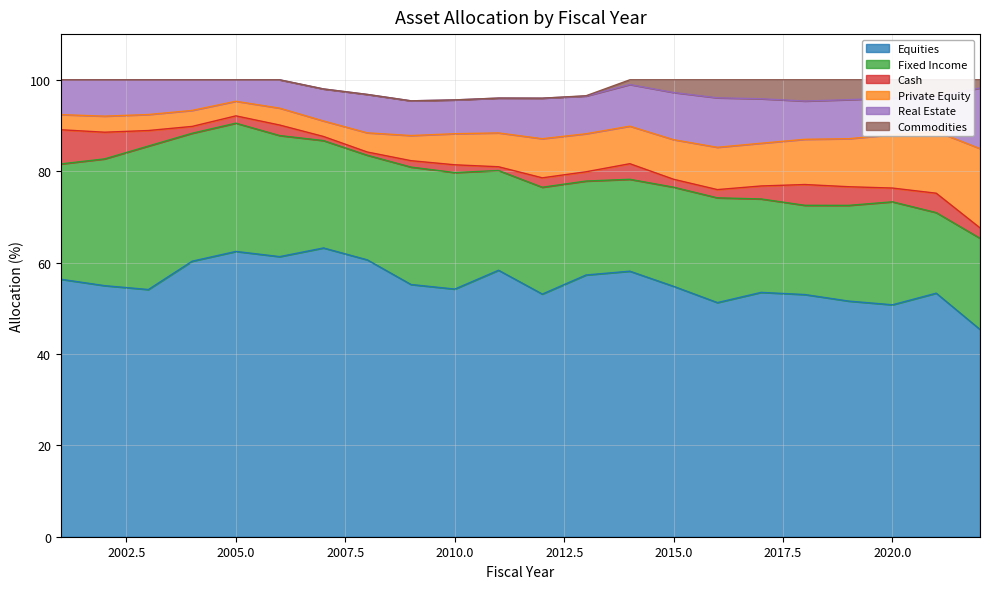

What is the total value across all series at 2012?

96.0